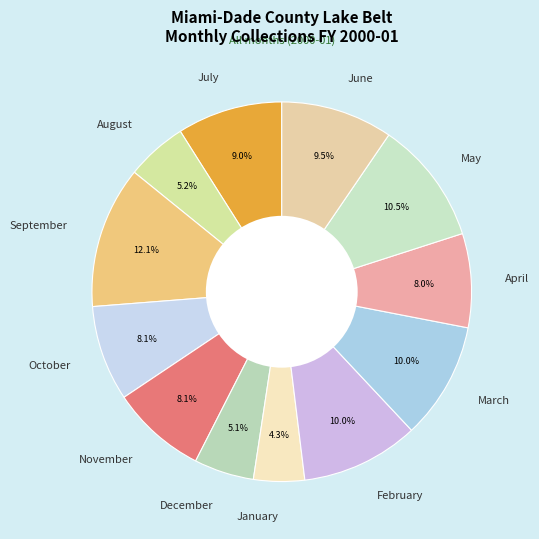

The March slice represents 10% of the pie. True or false?

True